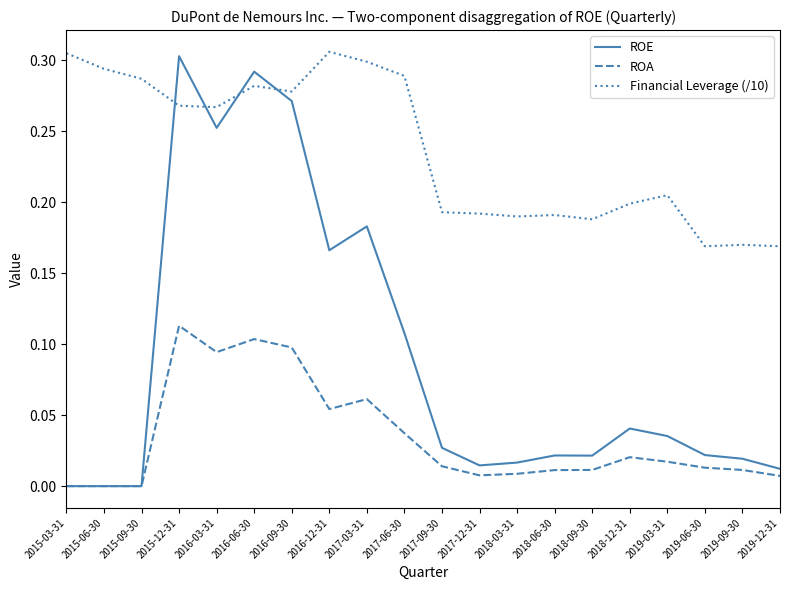

Which category has the highest value in the ROA series?

2015-12-31